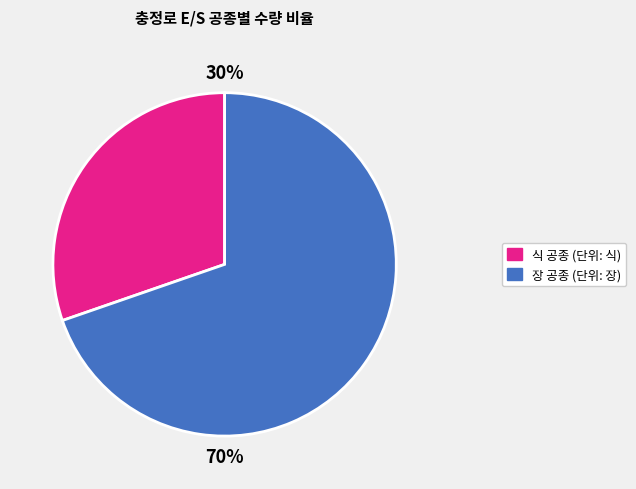

To the nearest percent, what is the average slice percentage?

50%